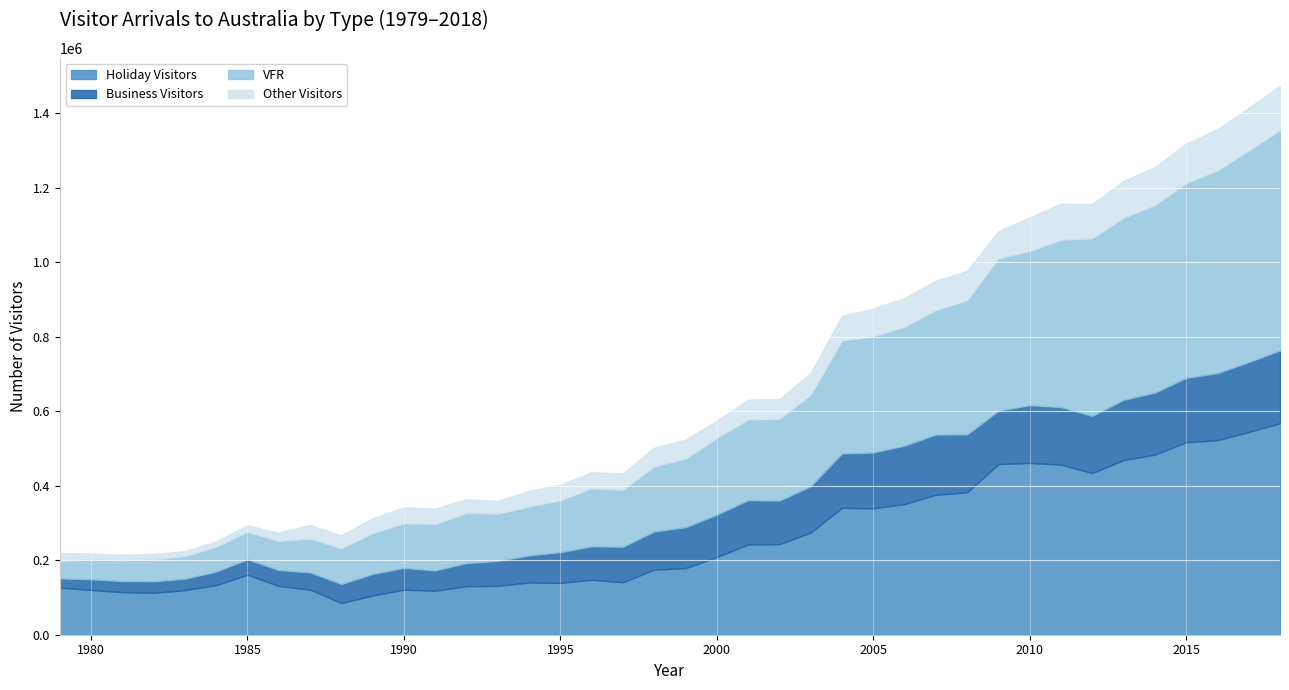

True or false: Business Visitors and VFR cross at least once.

False